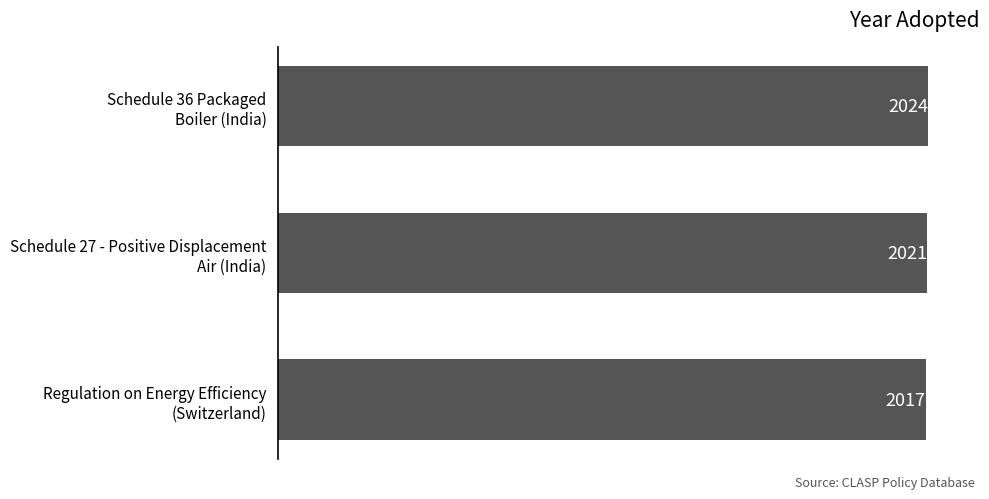

Rank the categories by value from lowest to highest.

Regulation on Energy Efficiency
(Switzerland), Schedule 27 - Positive Displacement
Air (India), Schedule 36 Packaged
Boiler (India)